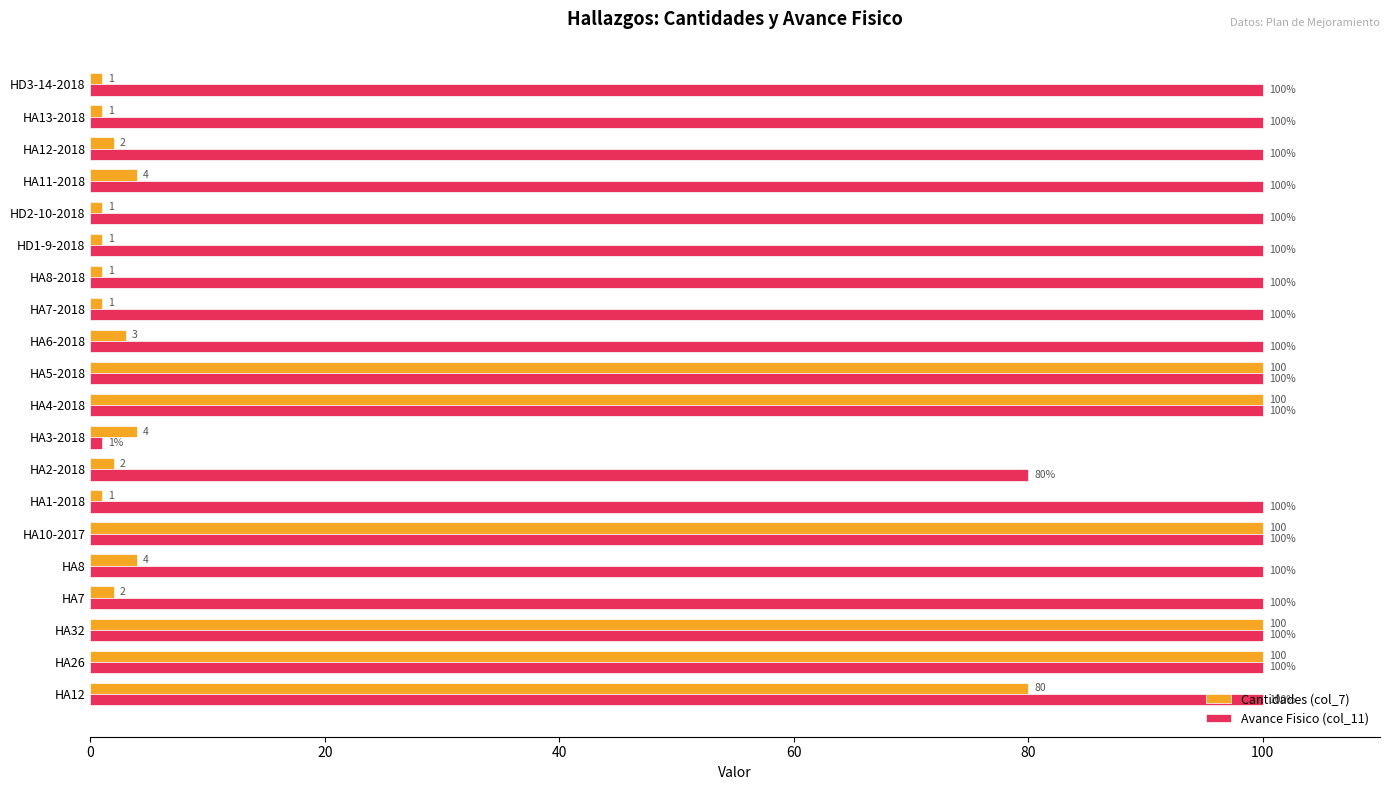

The value of Cantidades (col_7) at HA12-2018 is 2. True or false?

True